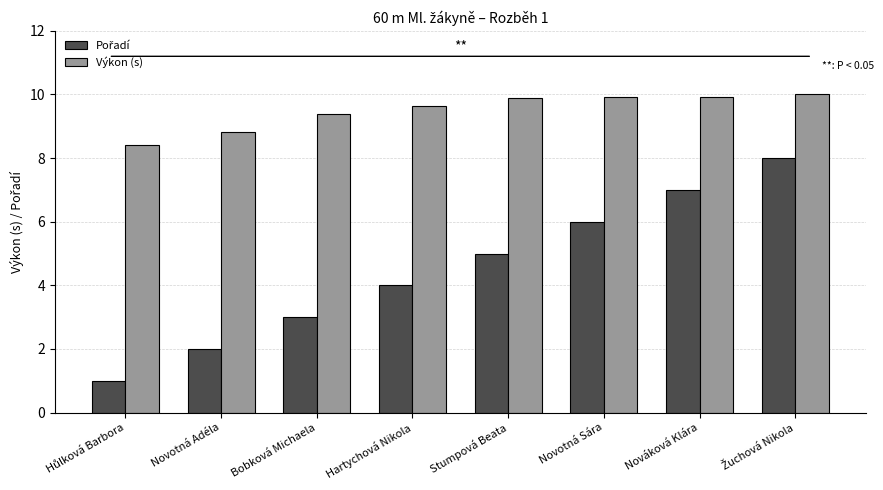

The Výkon (s) series shows 9.9 at Stumpová Beata. True or false?

True